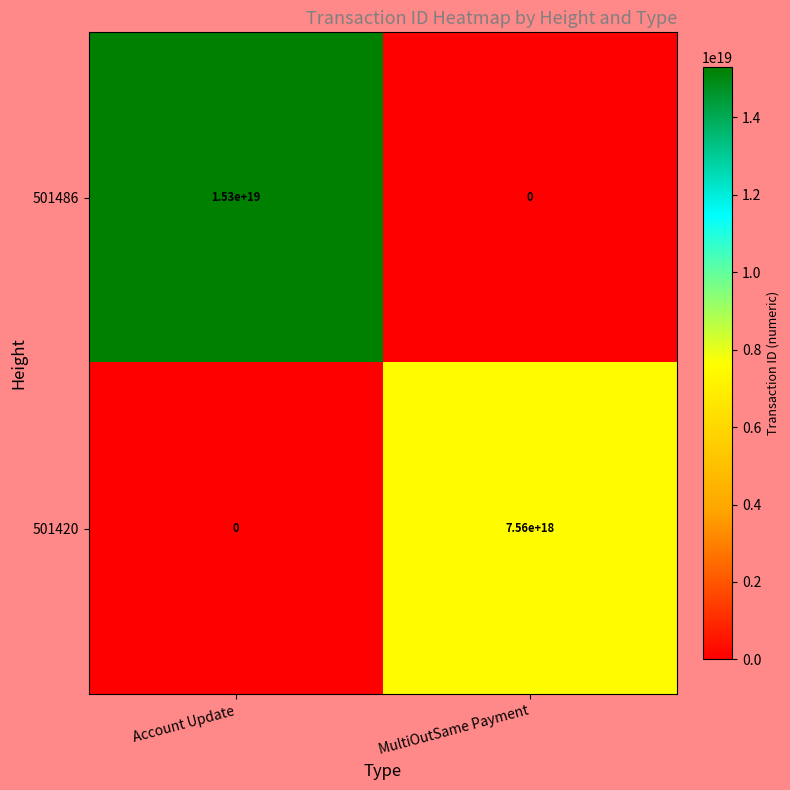

The 501420 series shows 7560000000000000000 at MultiOutSame Payment. True or false?

True